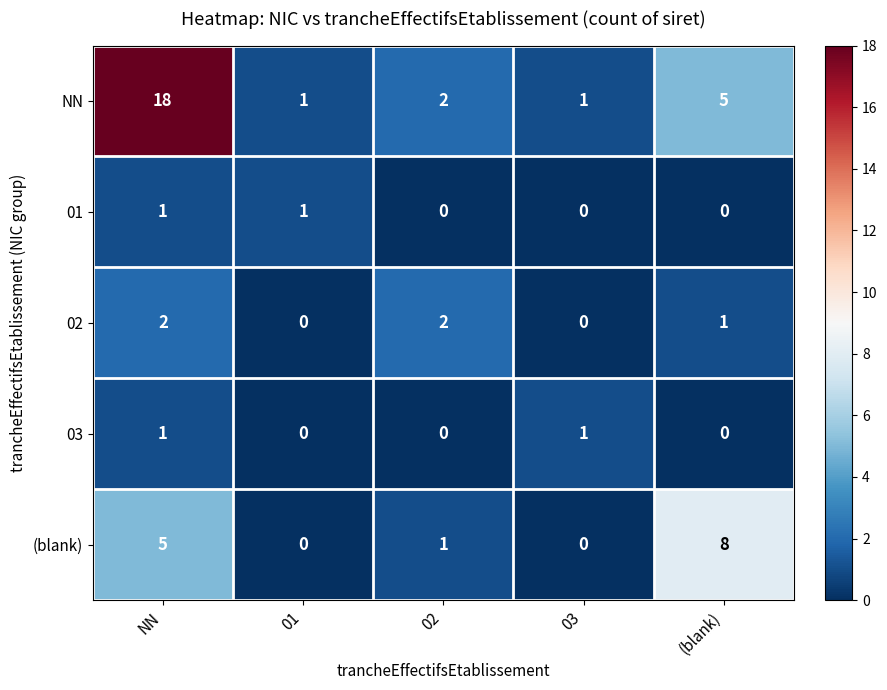

What is the difference between the highest and lowest values at (blank)?

8